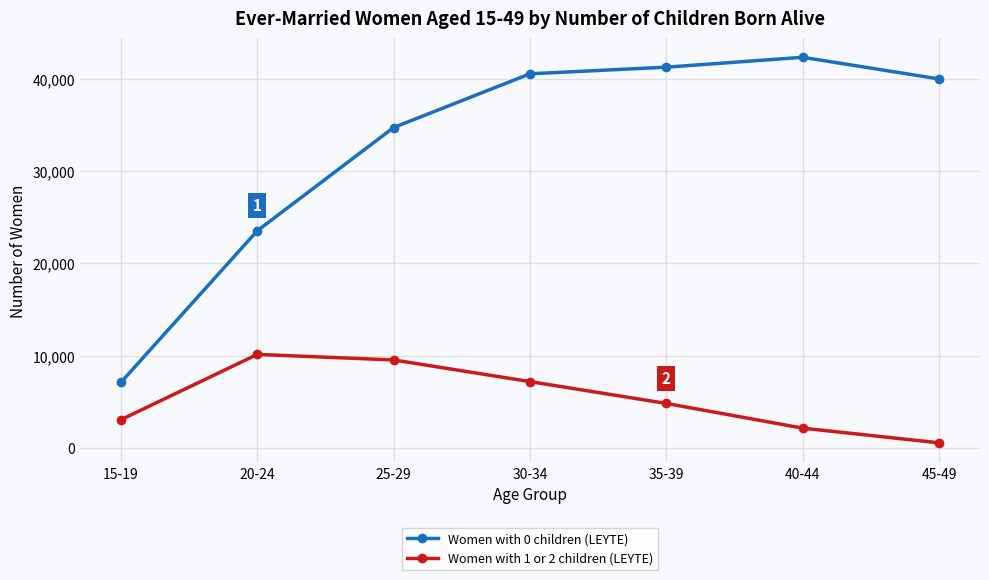

Does the chart have visible grid lines?

Yes